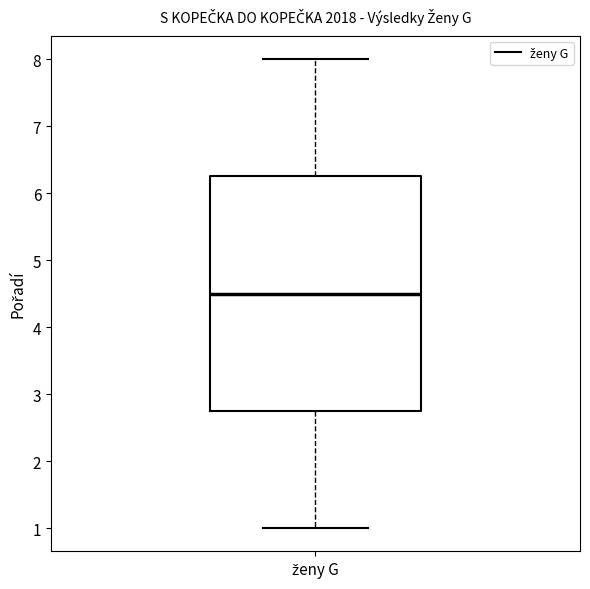

Where does the median line of the box for ženy G sit on the y-axis? The values are not printed on the chart, so give them approximately, as read against the axis.

4.5